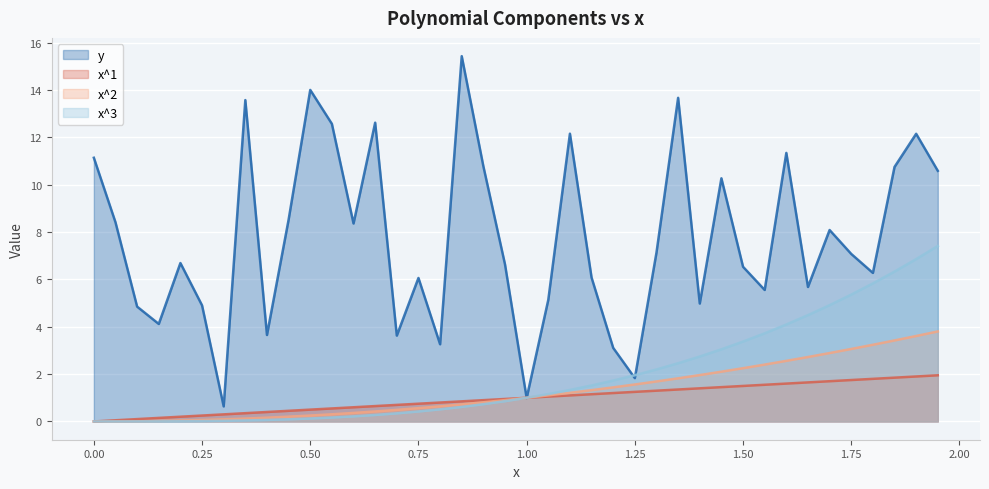

Rank the series by their maximum value, from lowest to highest.

x^1, x^2, x^3, y